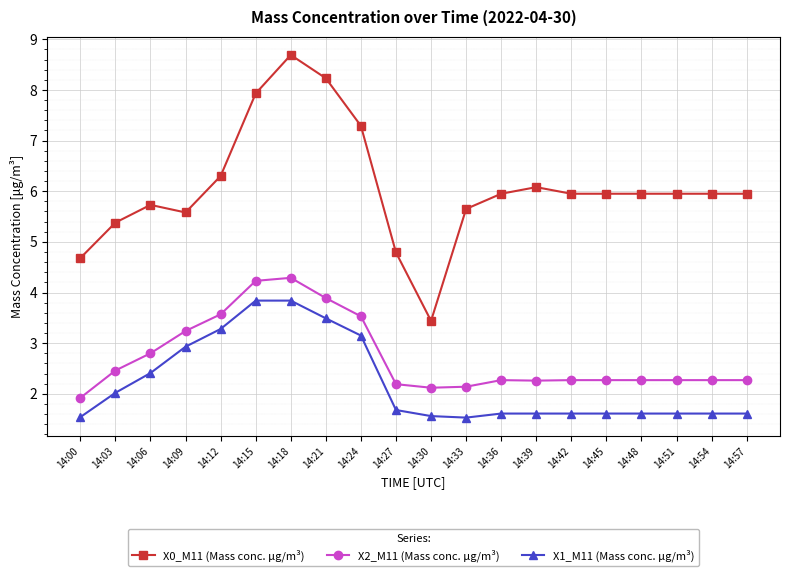

At 14:33, list the series in order from largest to smallest.

X0_M11 (Mass conc. μg/m³), X2_M11 (Mass conc. μg/m³), X1_M11 (Mass conc. μg/m³)